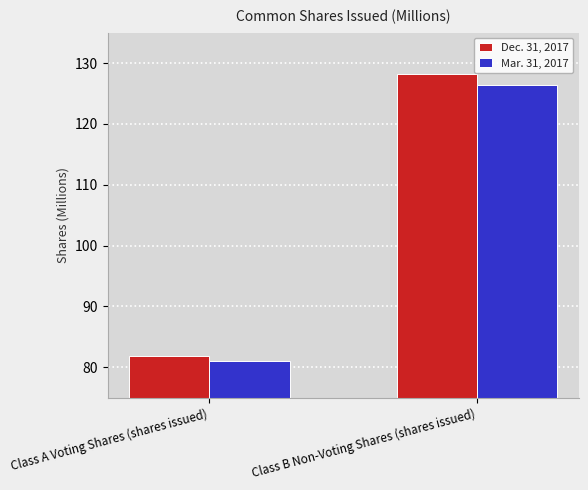

At which label does Mar. 31, 2017 reach its minimum?

Class A Voting Shares (shares issued)